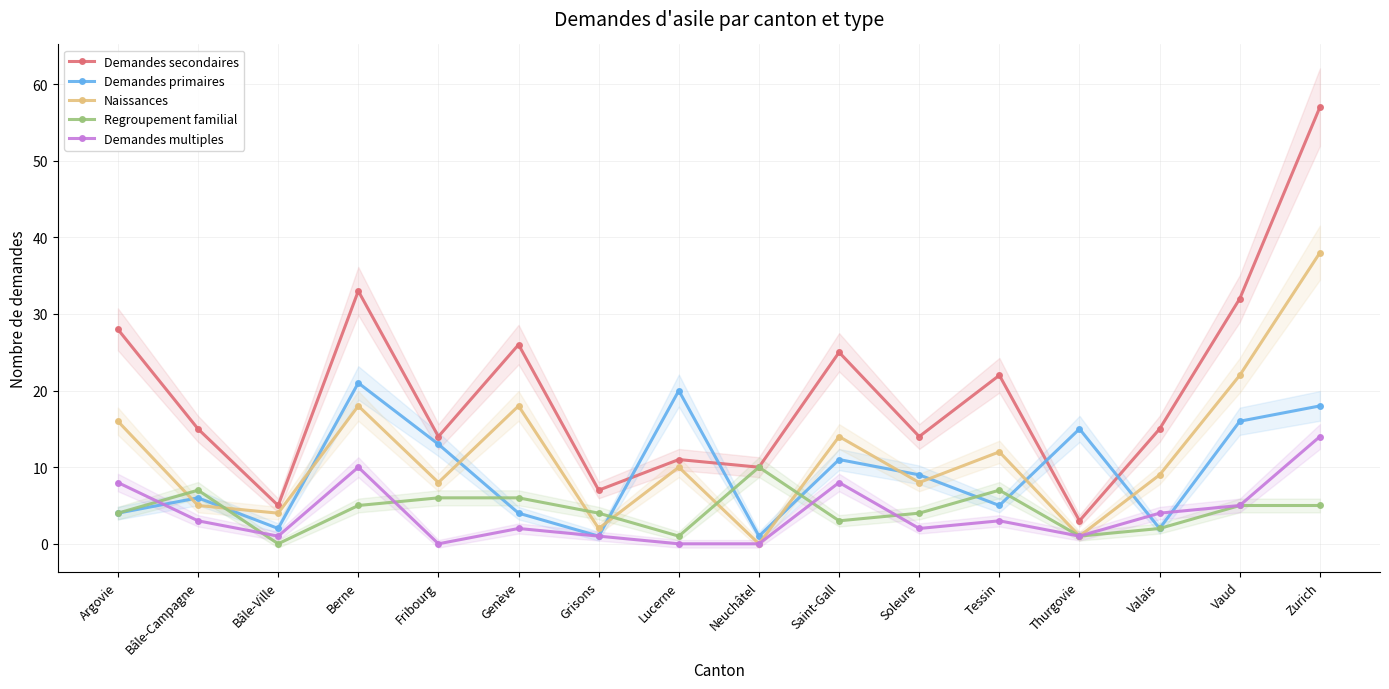

How many intersections are there between Regroupement familial and Demandes primaires?

7